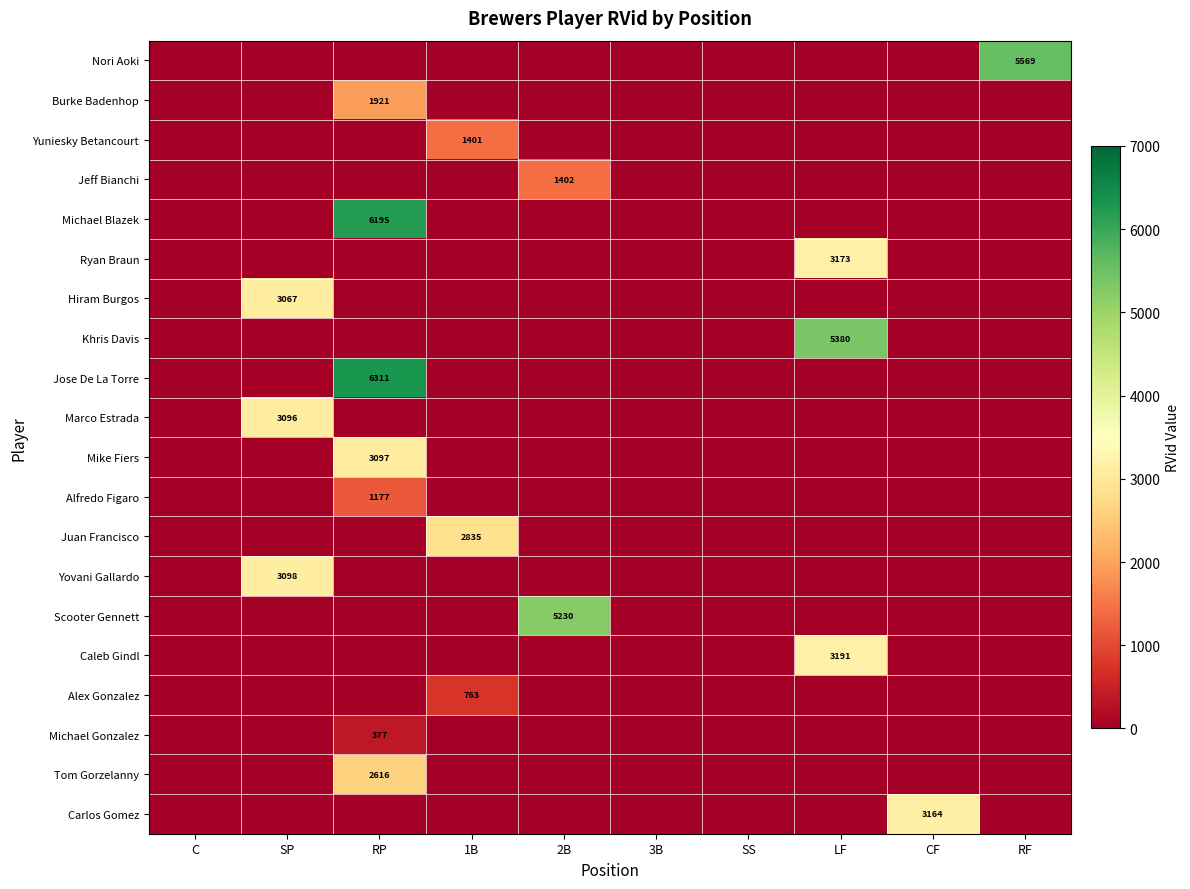

True or false: Carlos Gomez has a value of 984 at SP.

False